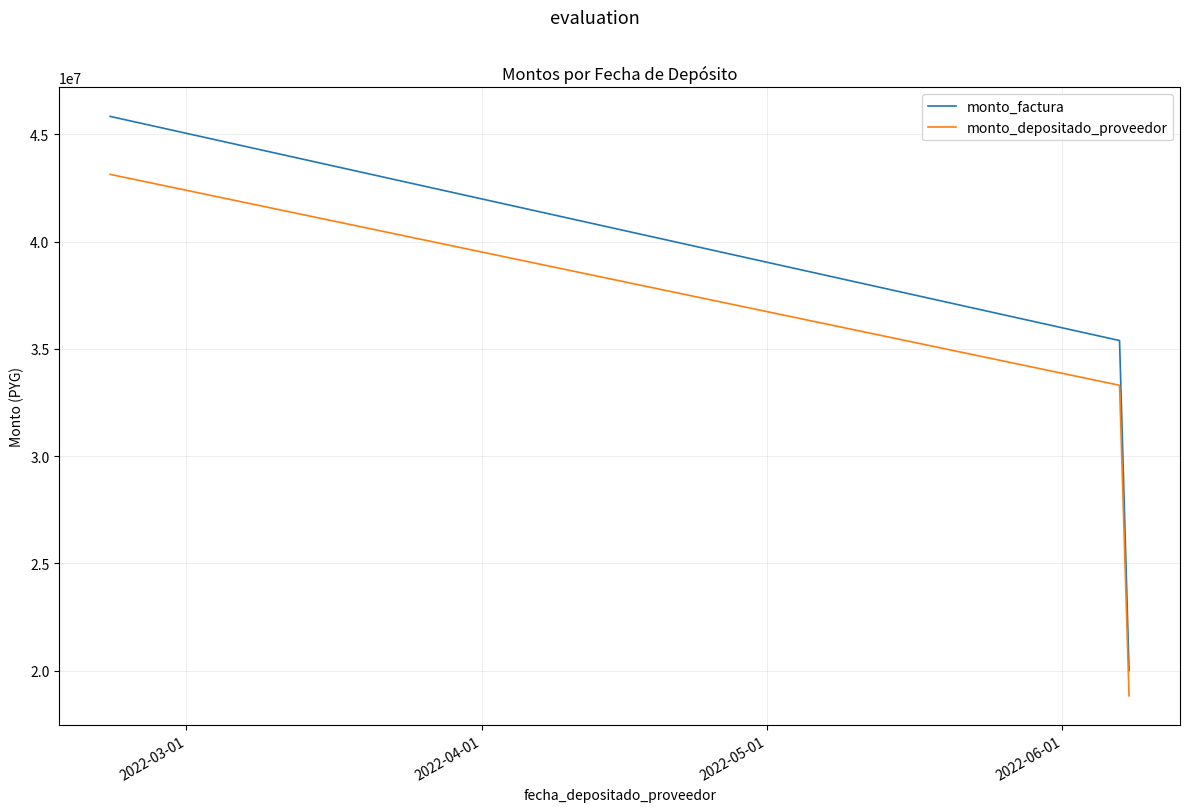

List the series in order of their peak value, lowest first.

monto_depositado_proveedor, monto_factura